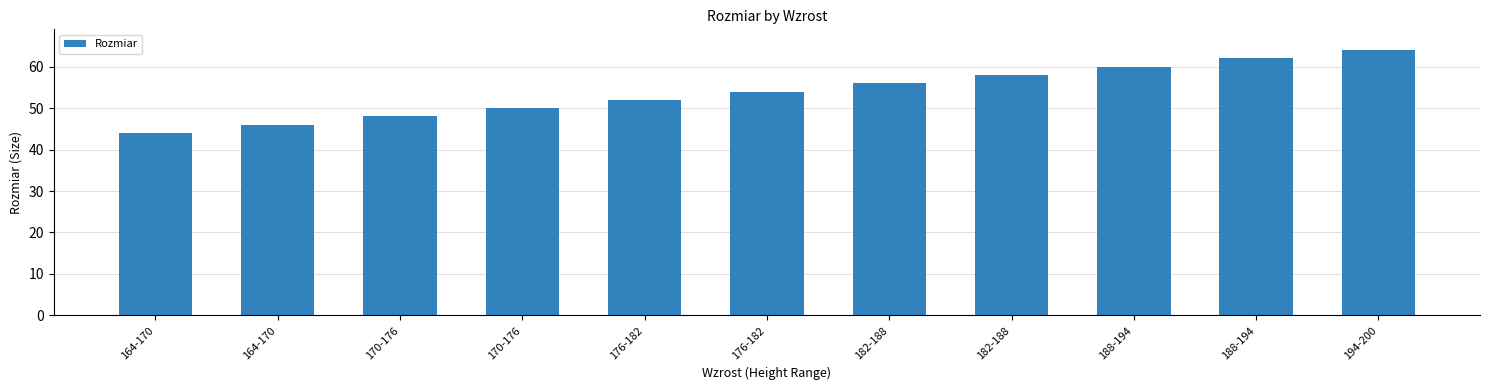

What is the change in value from 176-182 to 188-194?

+10